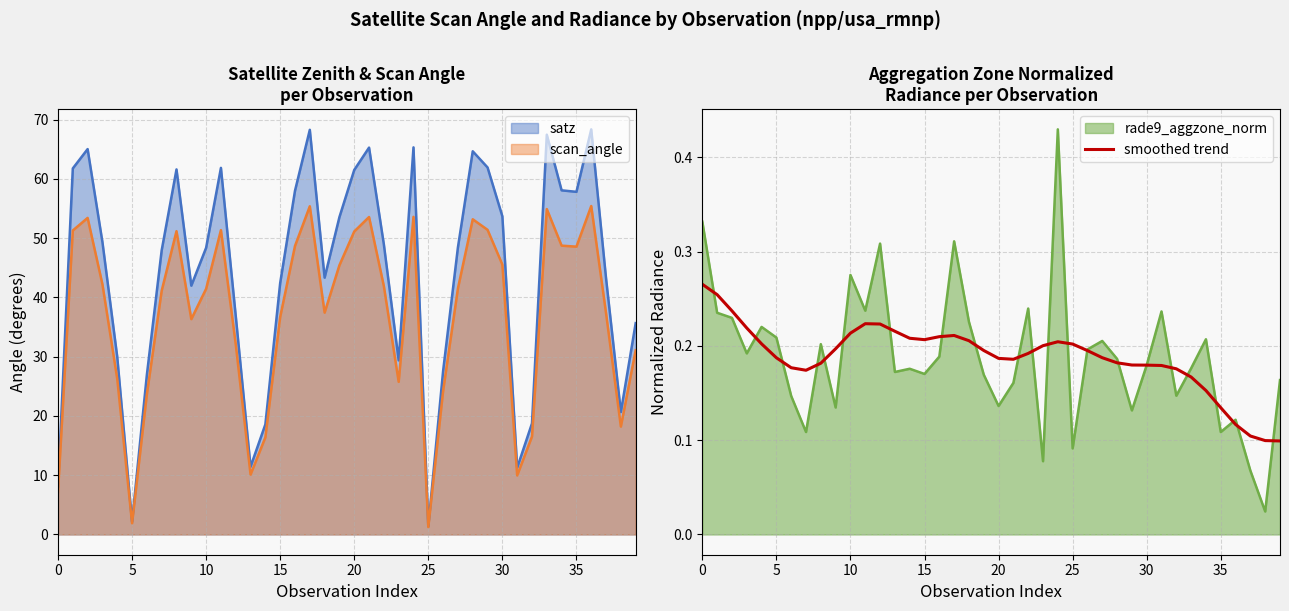

What is the label of the 14th point from the left?

13